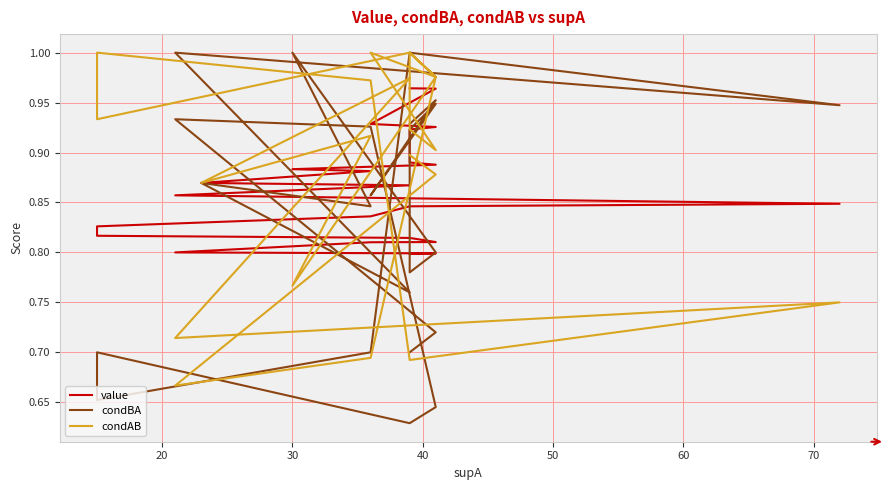

What is the average value of the condBA series?

0.8